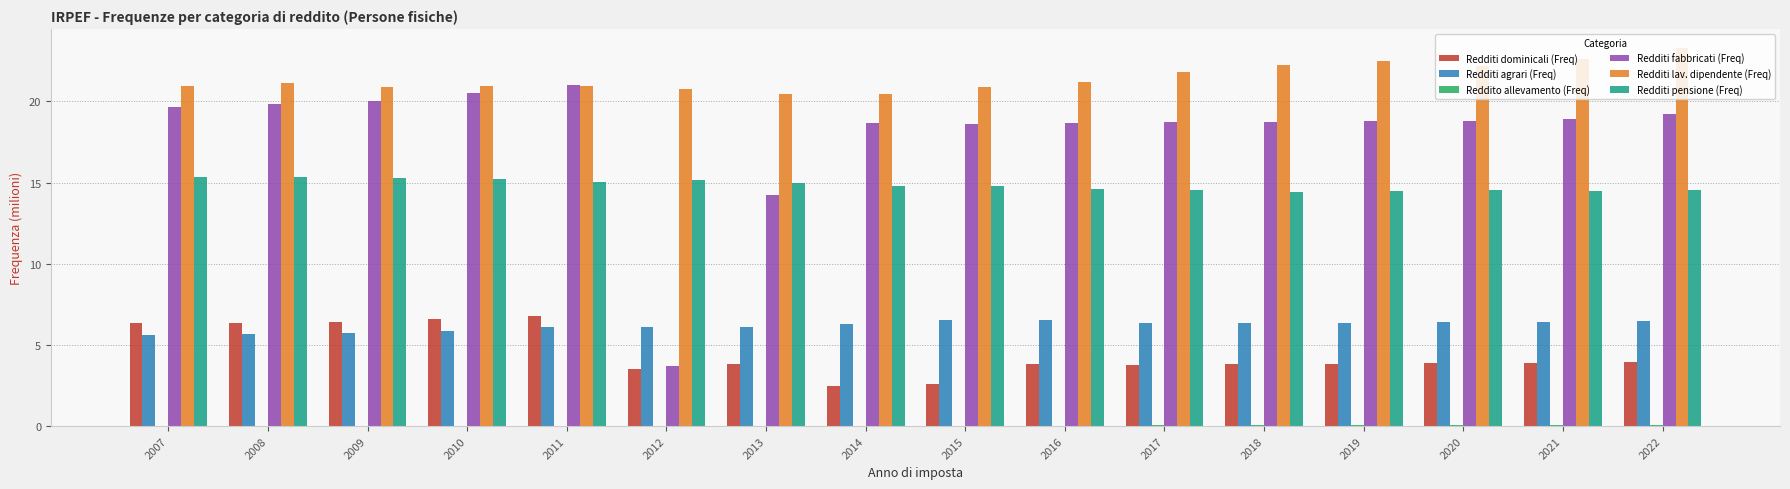

How many values in the Redditi dominicali (Freq) series exceed 3?

14